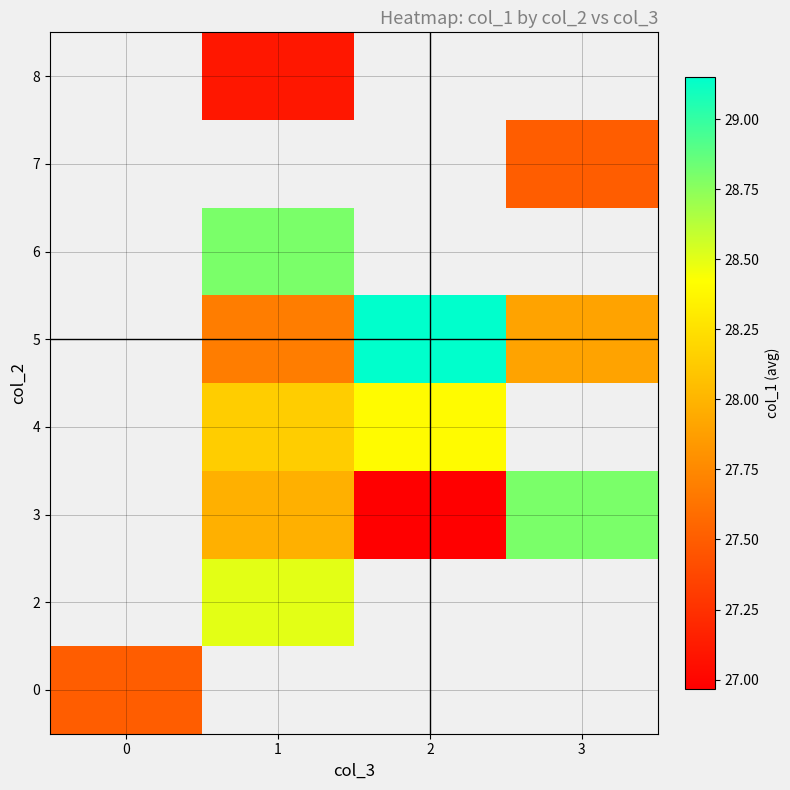

The value of 2 at 1 is 28.5. True or false?

True